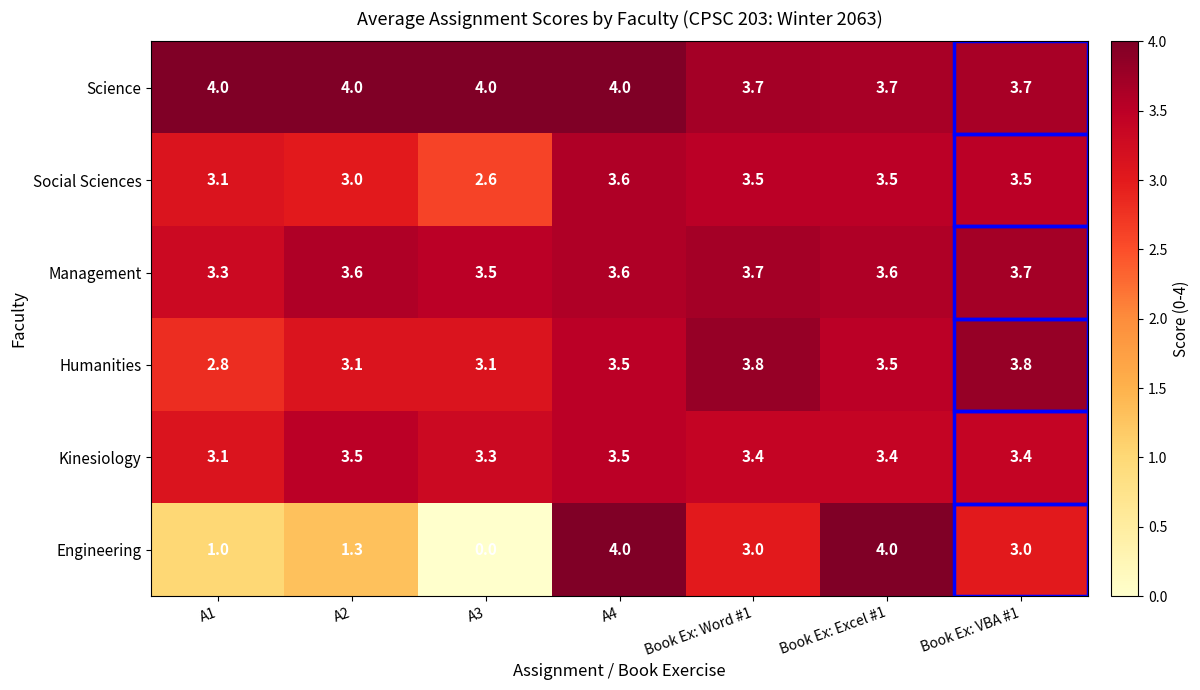

At which label does Management reach its minimum?

A1